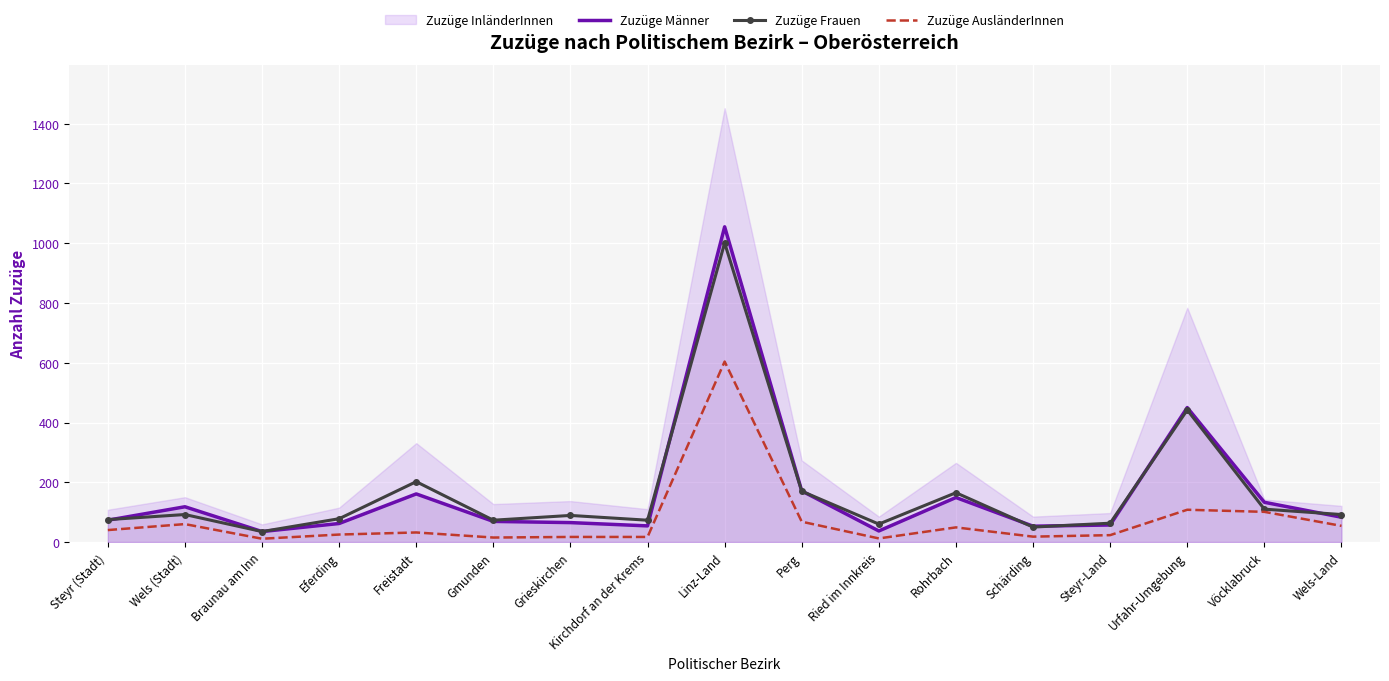

At which category is the sum across all series the highest?

Linz-Land